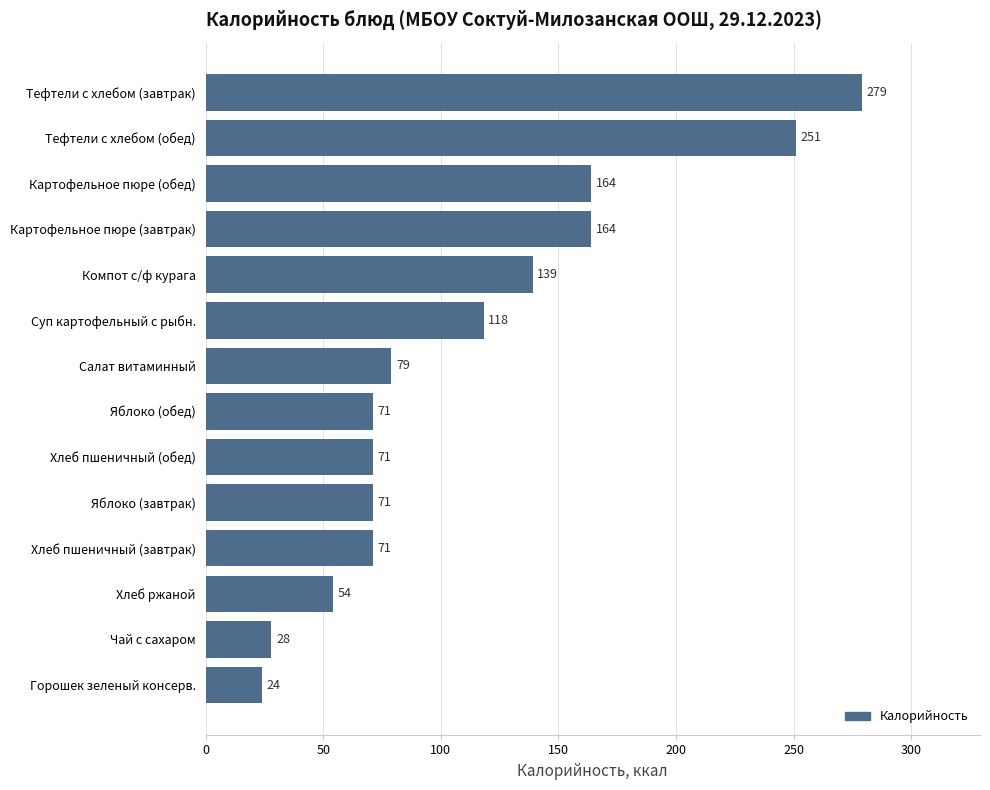

Which has a higher value, Тефтели c хлебом (завтрак) or Суп картофельный с рыбн.?

Тефтели c хлебом (завтрак)